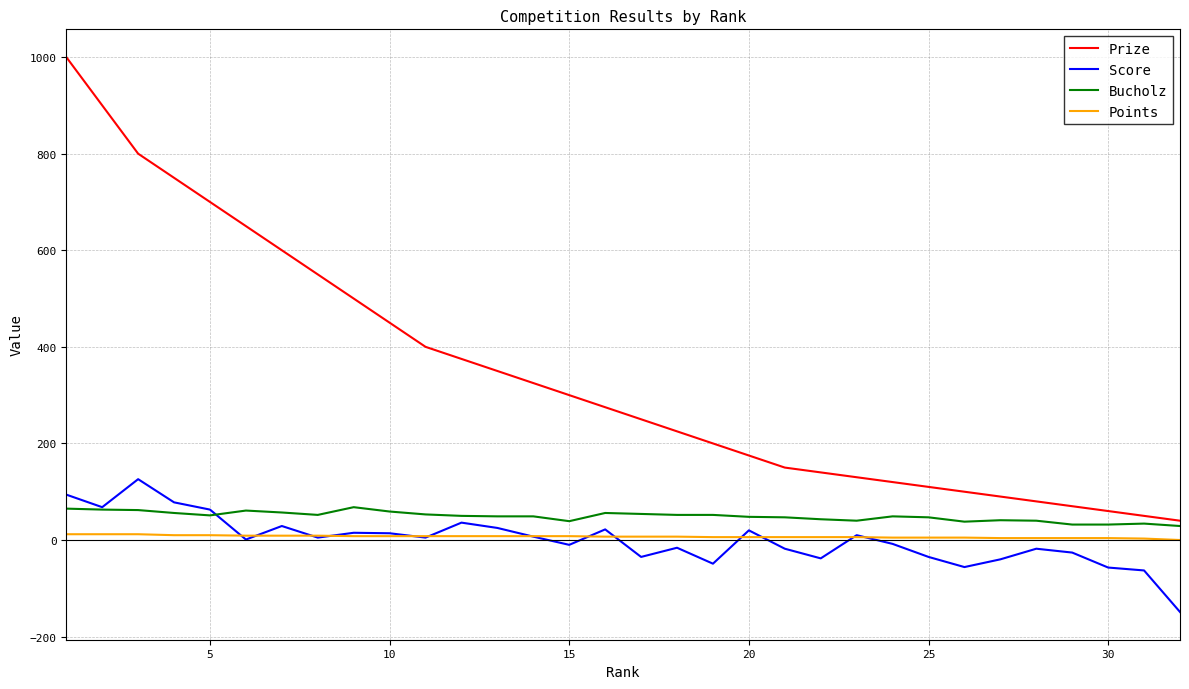

Which series has the largest range (max minus min)?

Prize